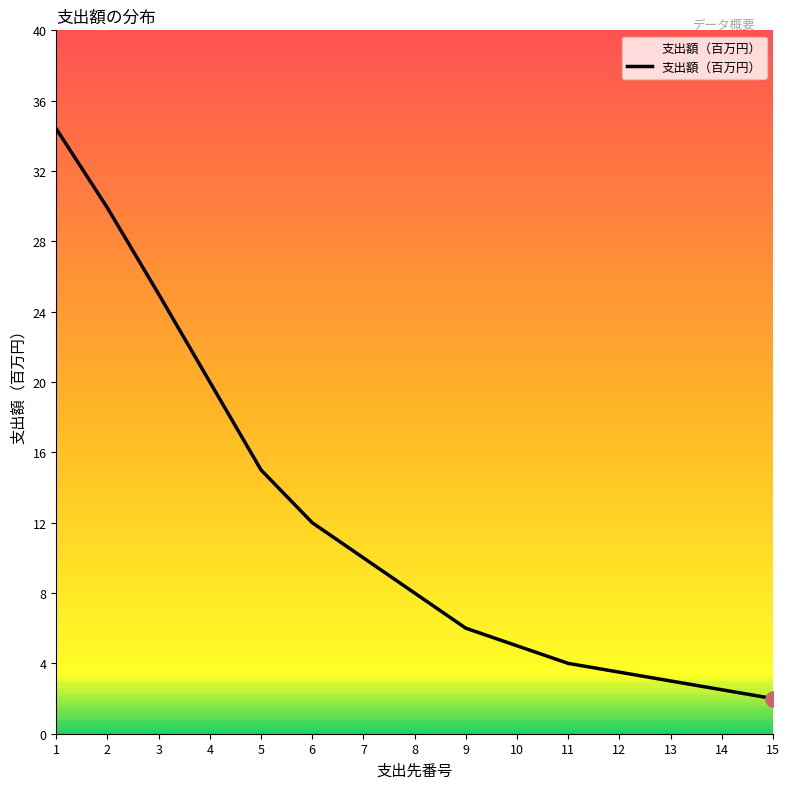

Which has a higher value, 5 or 10?

5